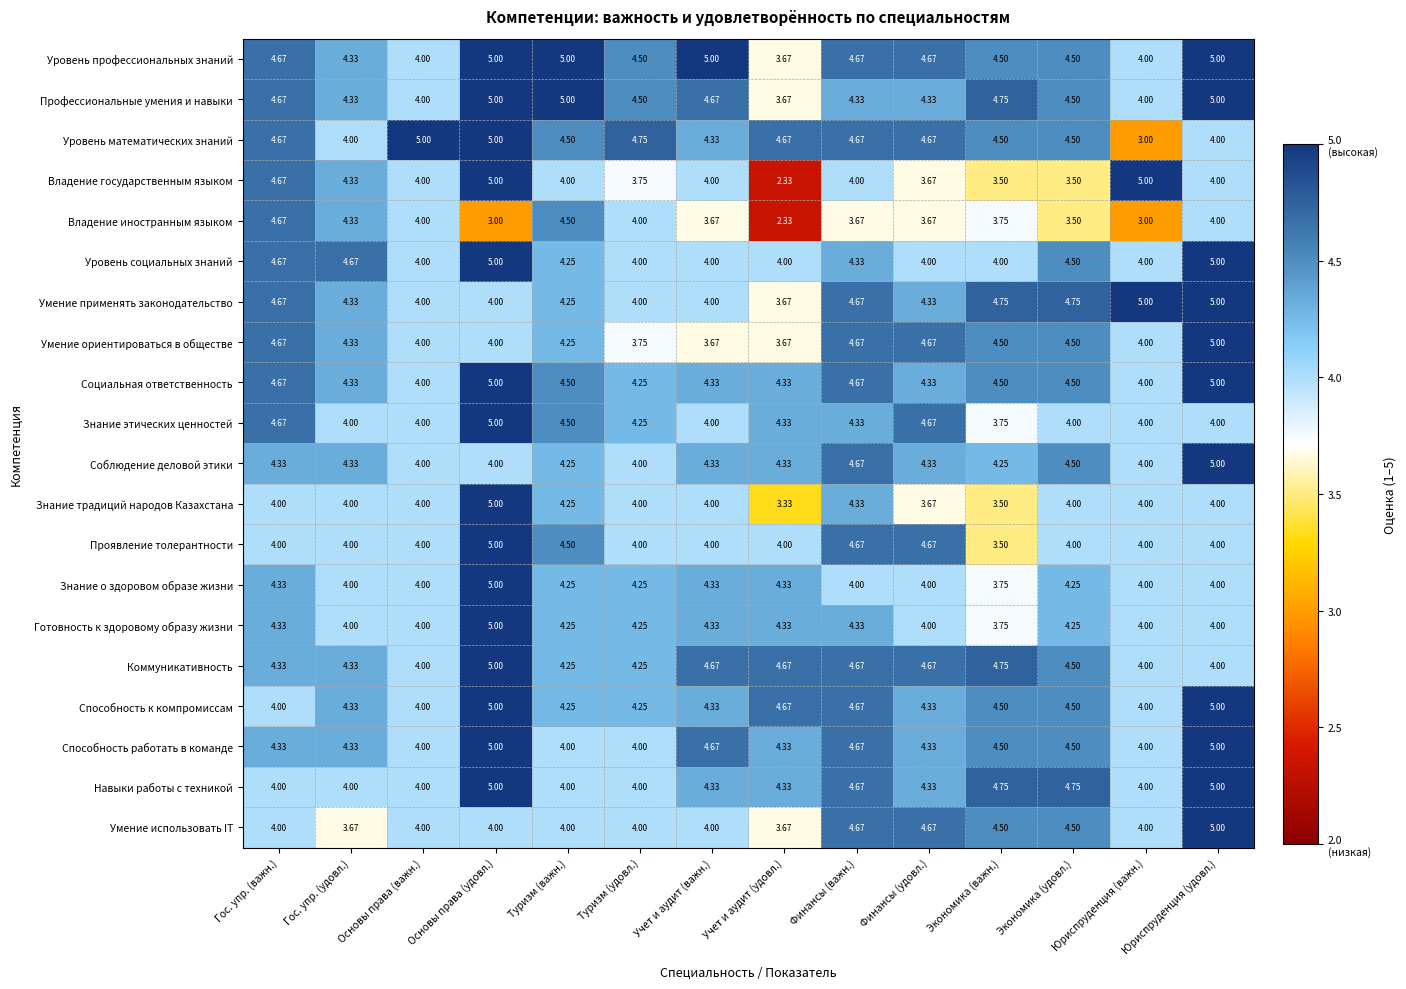

Which label corresponds to the smallest value in the chart?

Учет и аудит (удовл.)